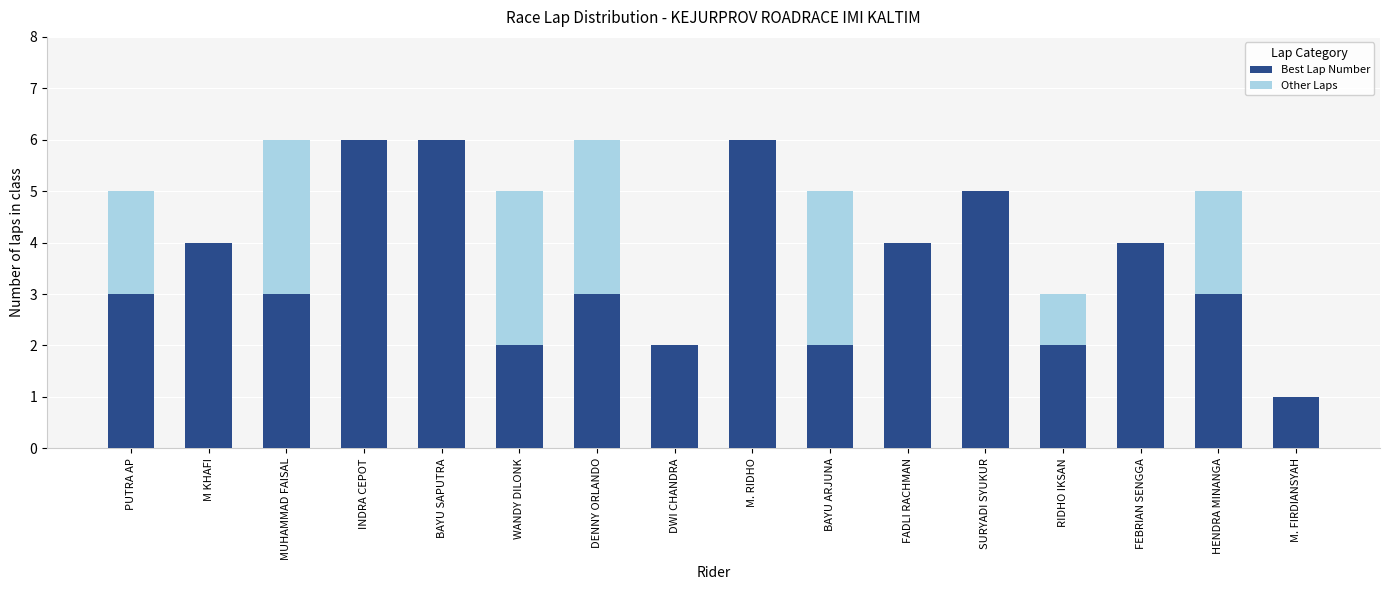

What is the highest value of the Best Lap Number series?

6